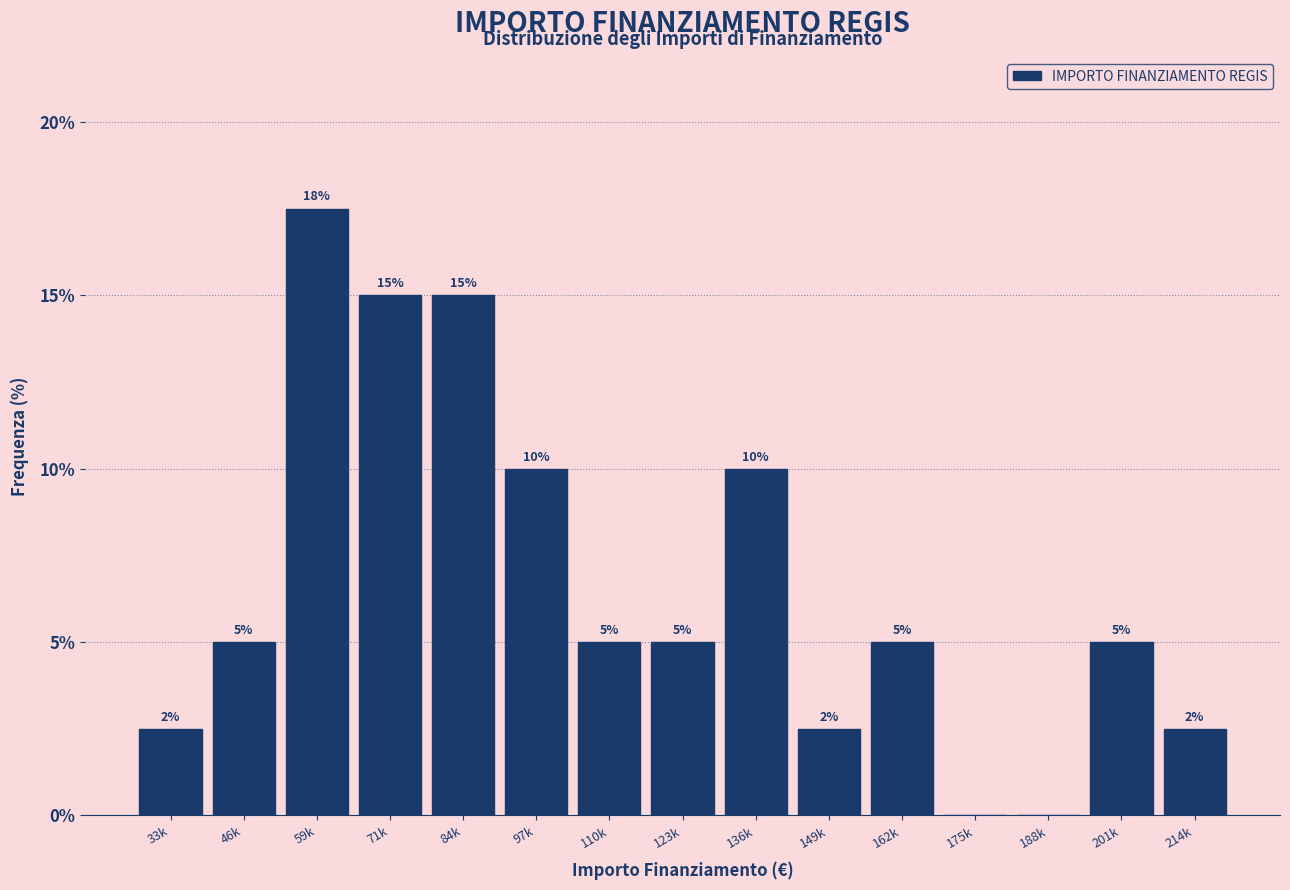

What is the approximate value at 136k?

10.0